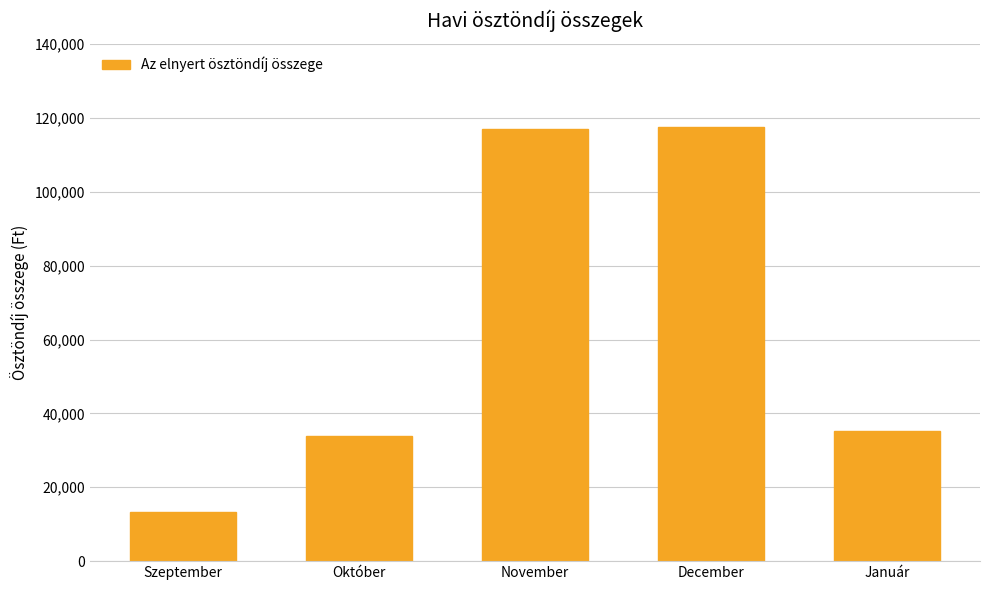

What position from the right is November?

3